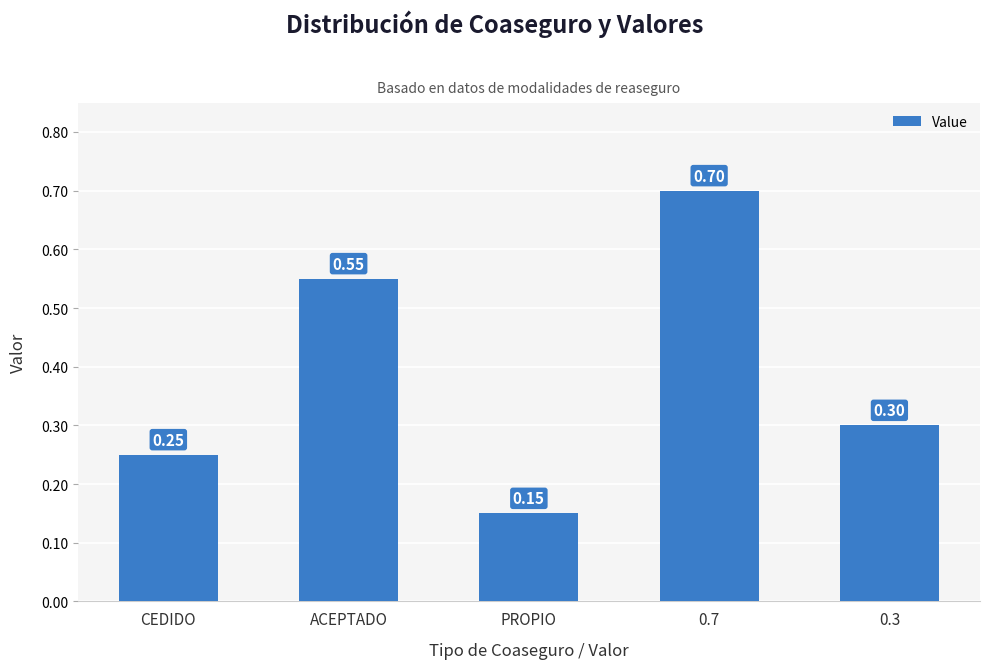

List the labels in order of value, largest first.

0.7, ACEPTADO, 0.3, CEDIDO, PROPIO